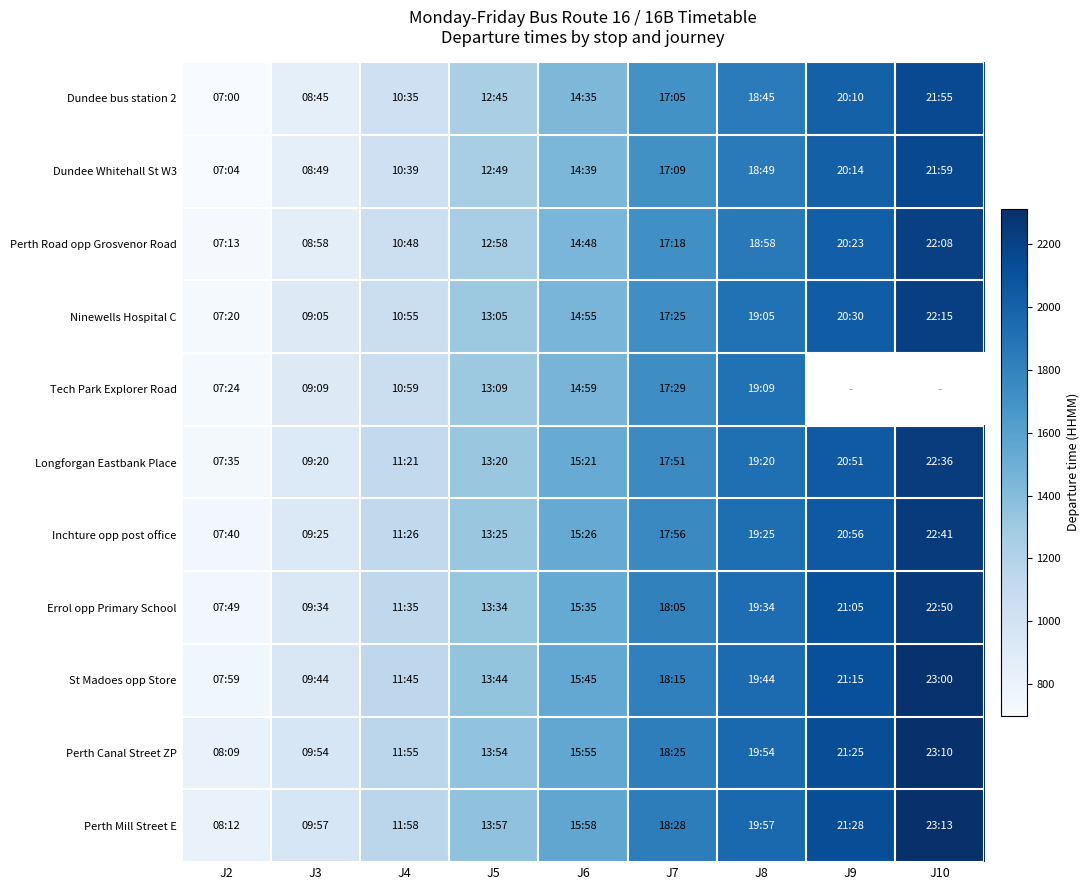

What is the average value of the Inchture opp post office series?

1513.3